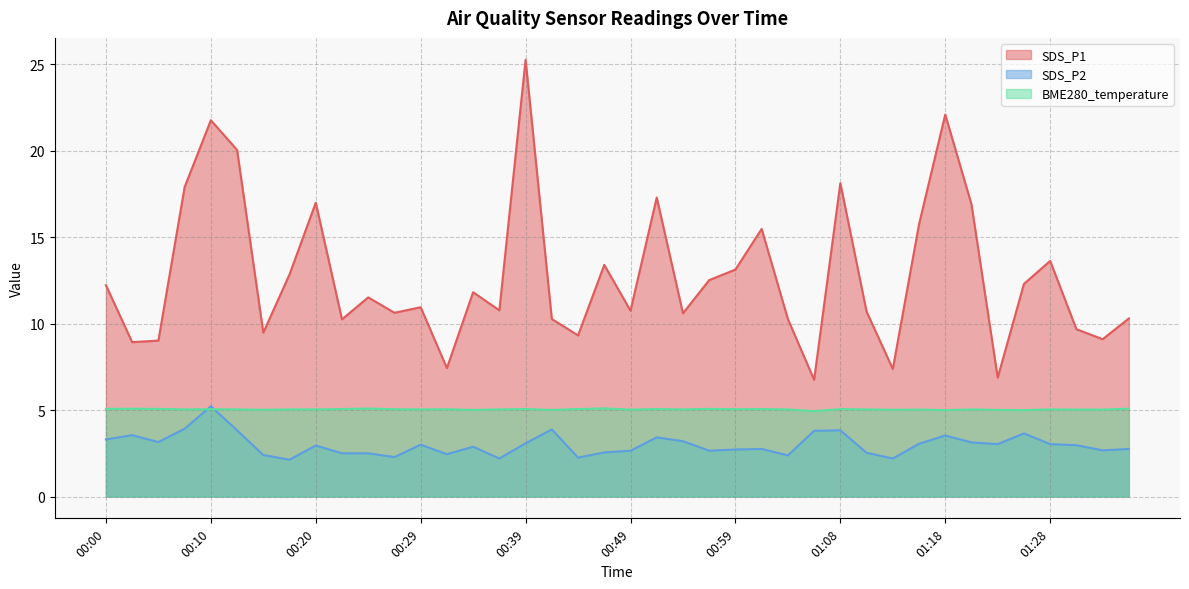

What is the minimum value for SDS_P1?

6.8